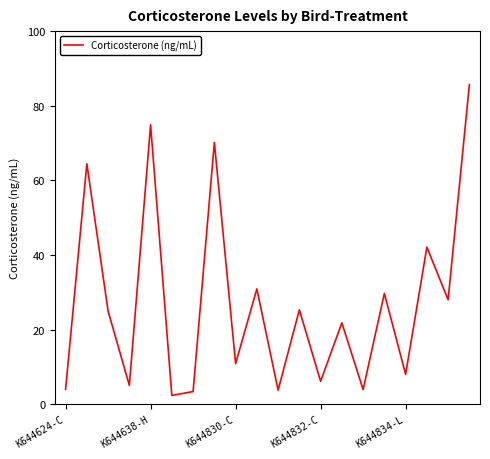

What is the difference between the maximum and minimum values?

83.3